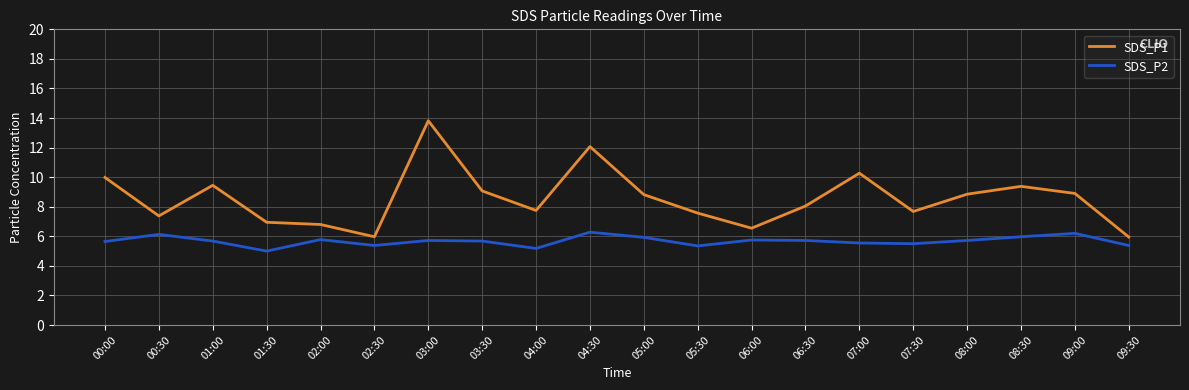

What is the greatest value displayed?

13.8